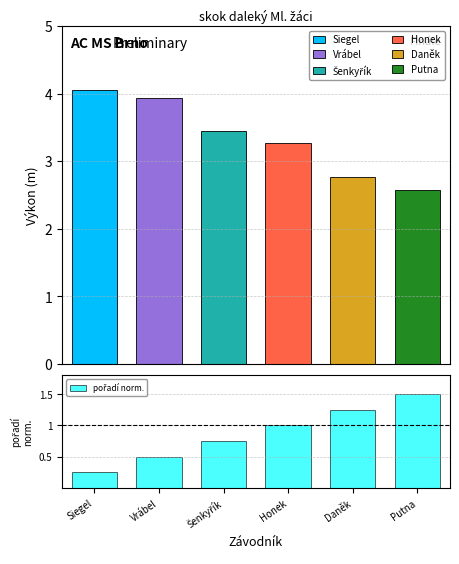

Between Vrábel and Šenkyřík, which series saw the biggest shift?

Výkon